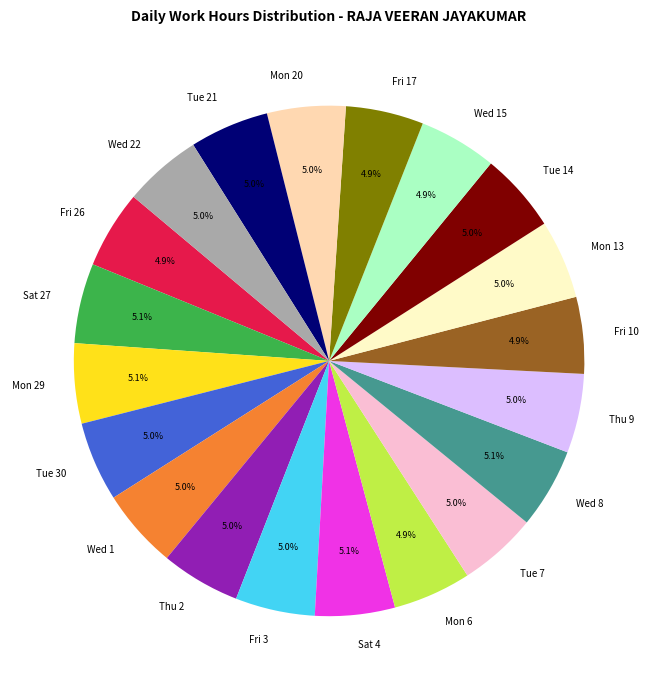

How many segments does this pie chart have?

20